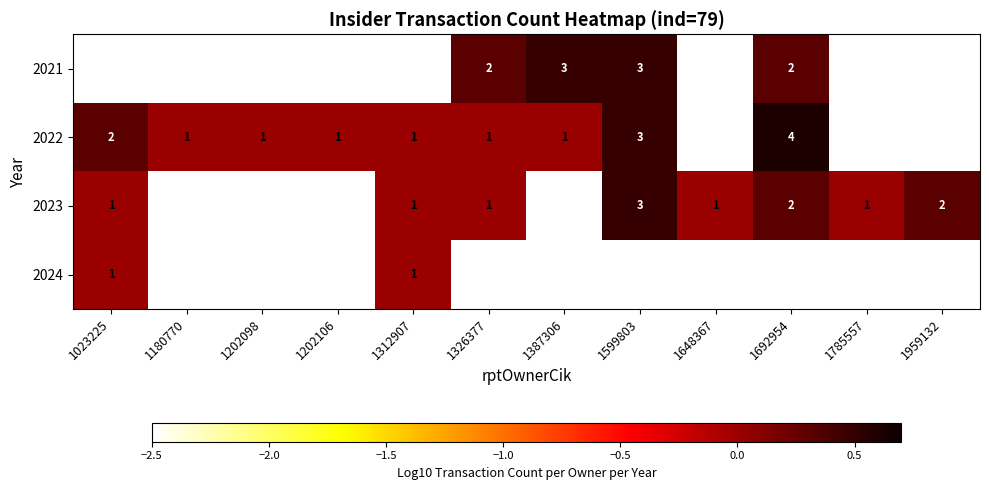

The 2023 series shows 1.0 at 1785557. True or false?

True